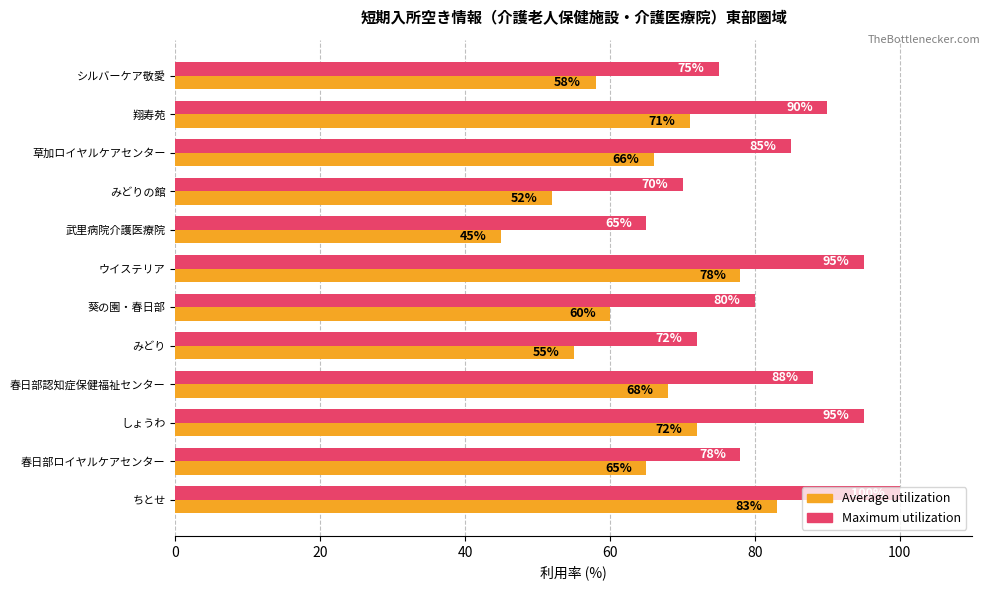

What is the highest value of the Average utilization series?

83